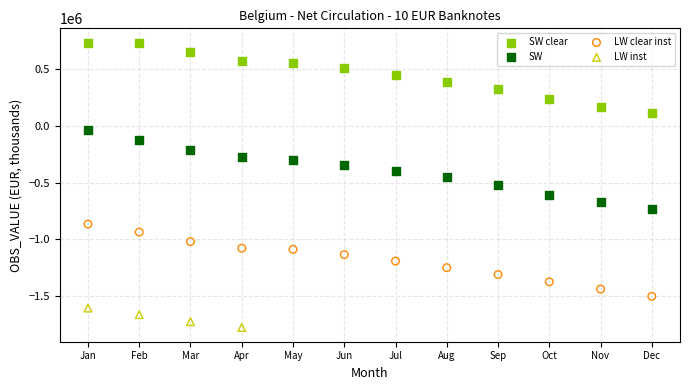

Which series contains the highest Y value?

SW clear